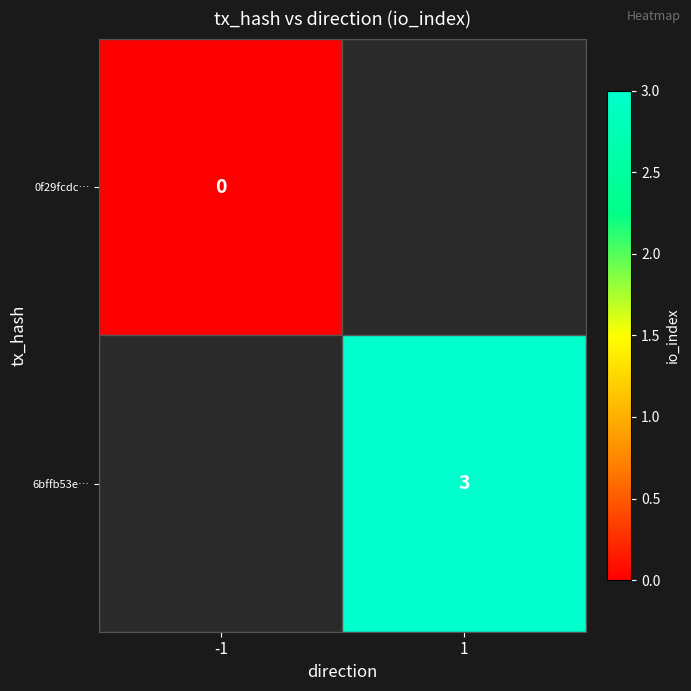

The value of 6bffb53e… at 1 is 1. True or false?

False